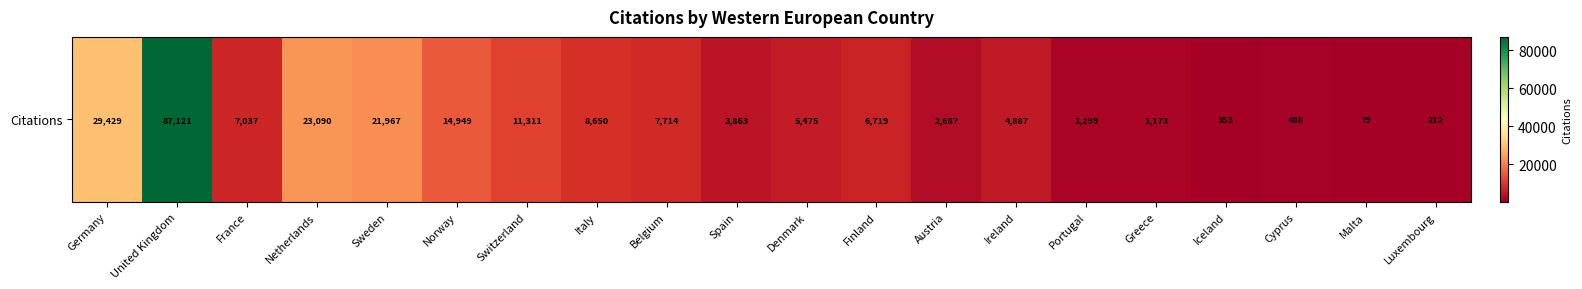

Approximately how many times larger is the value at Denmark compared to Iceland?

15.5